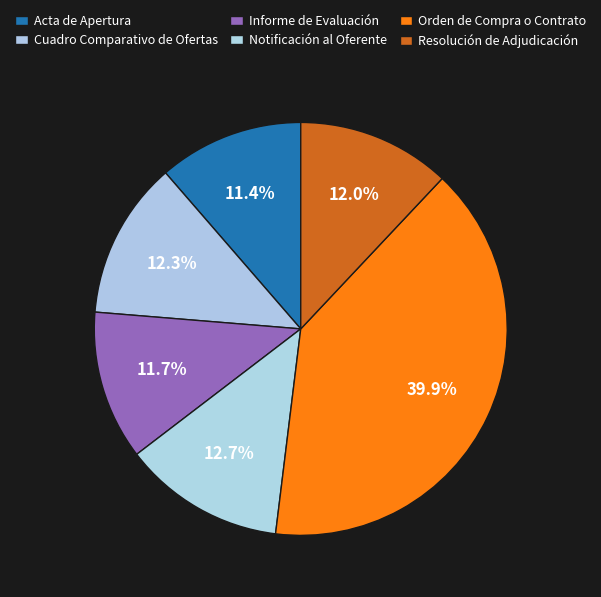

How many segments does this pie chart have?

6